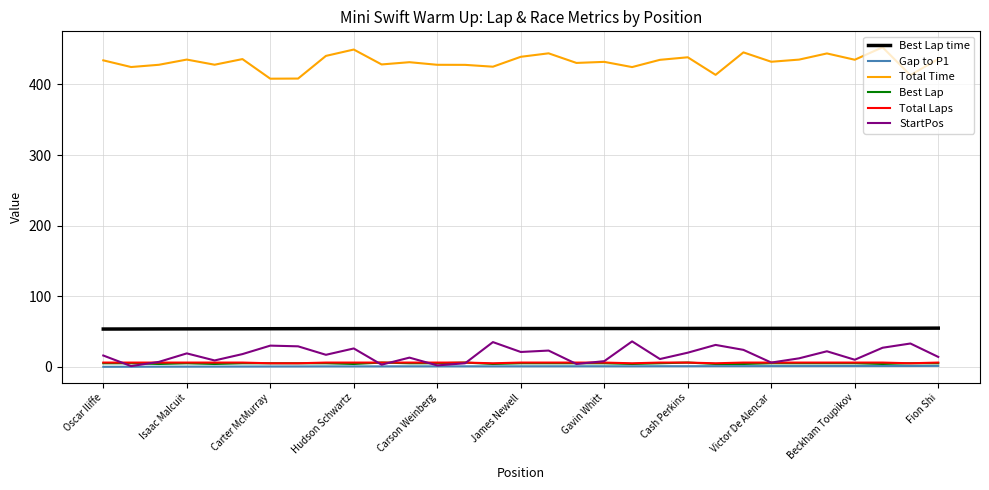

What is the lowest value of the Total Time series?

408.1